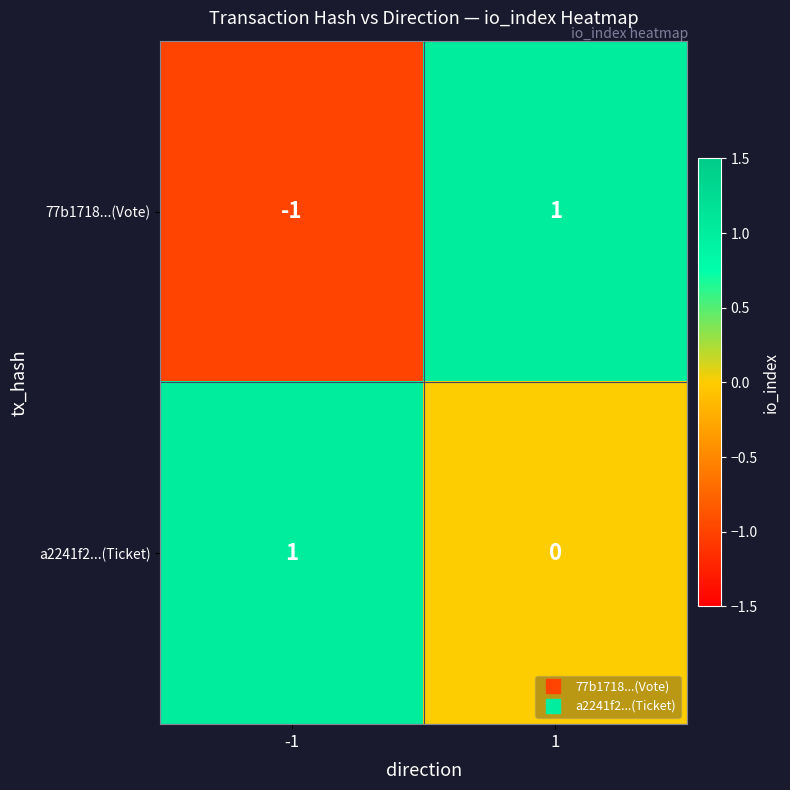

Reading right to left, what are all the values shown in this chart?

77b1718...(Vote): 1	-1
a2241f2...(Ticket): 0	1